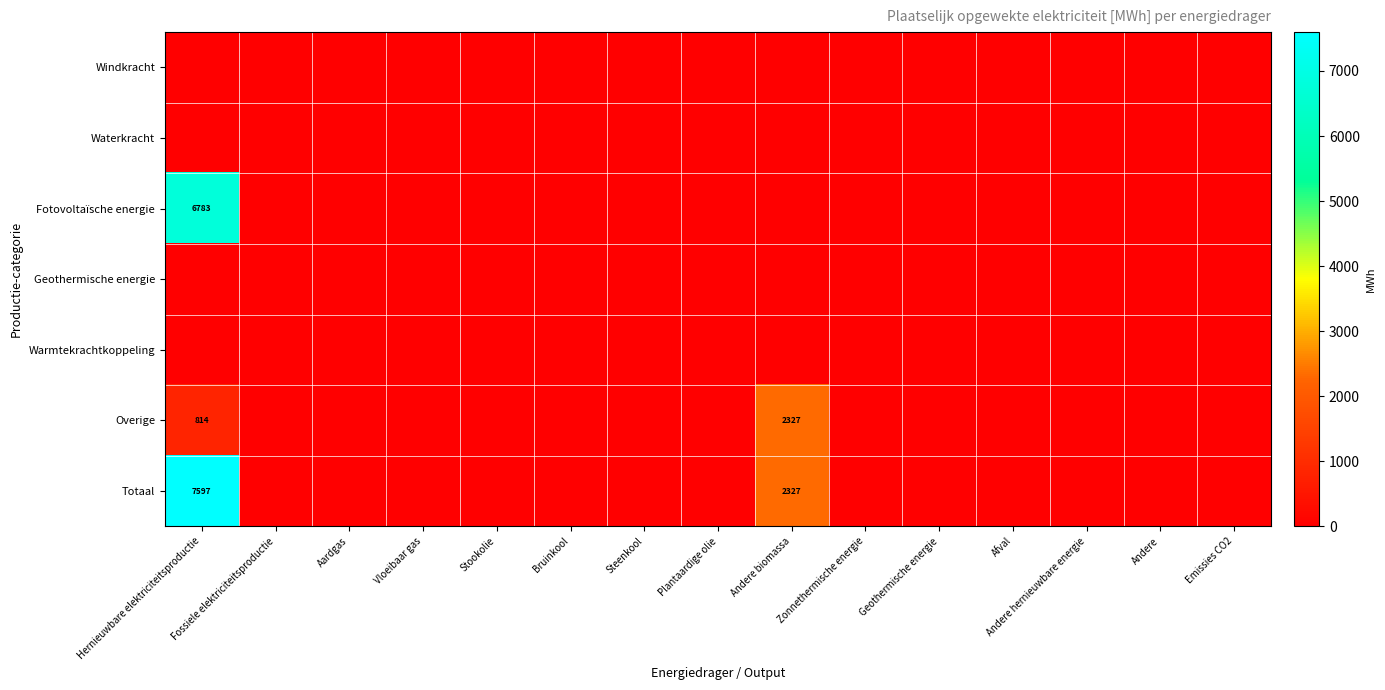

True or false: Fotovoltaïsche energie has a value of 2450.8 at Andere biomassa.

False